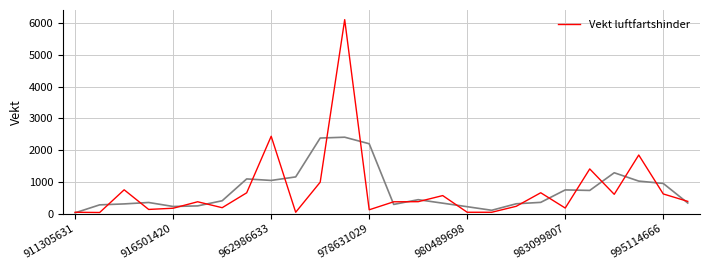

Where is Vekt luftfartshinder nearest to the value 3070?

962986633